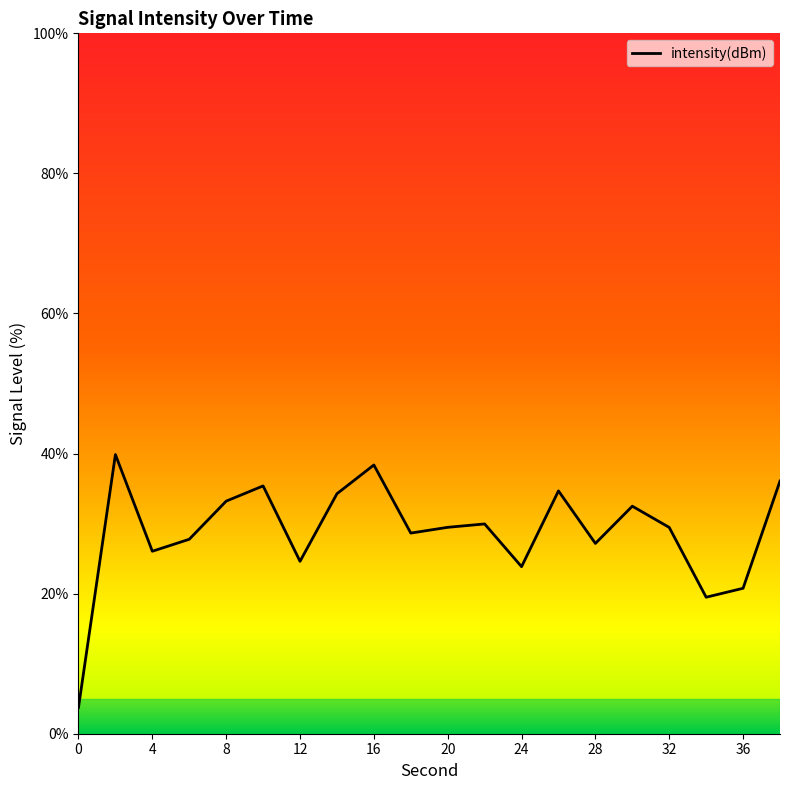

What is the difference between the maximum and minimum values?

36.1